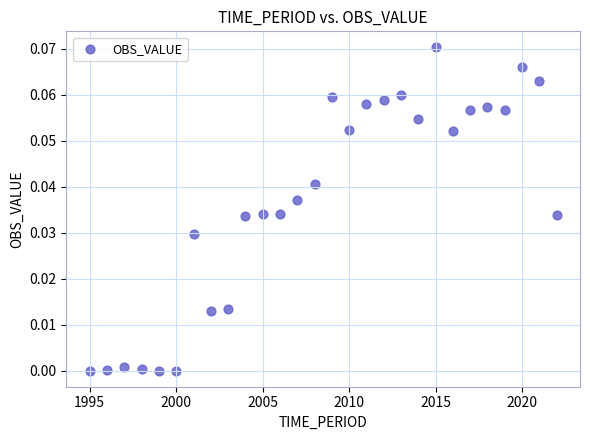

What is the range of X values (max minus min)?

27.0